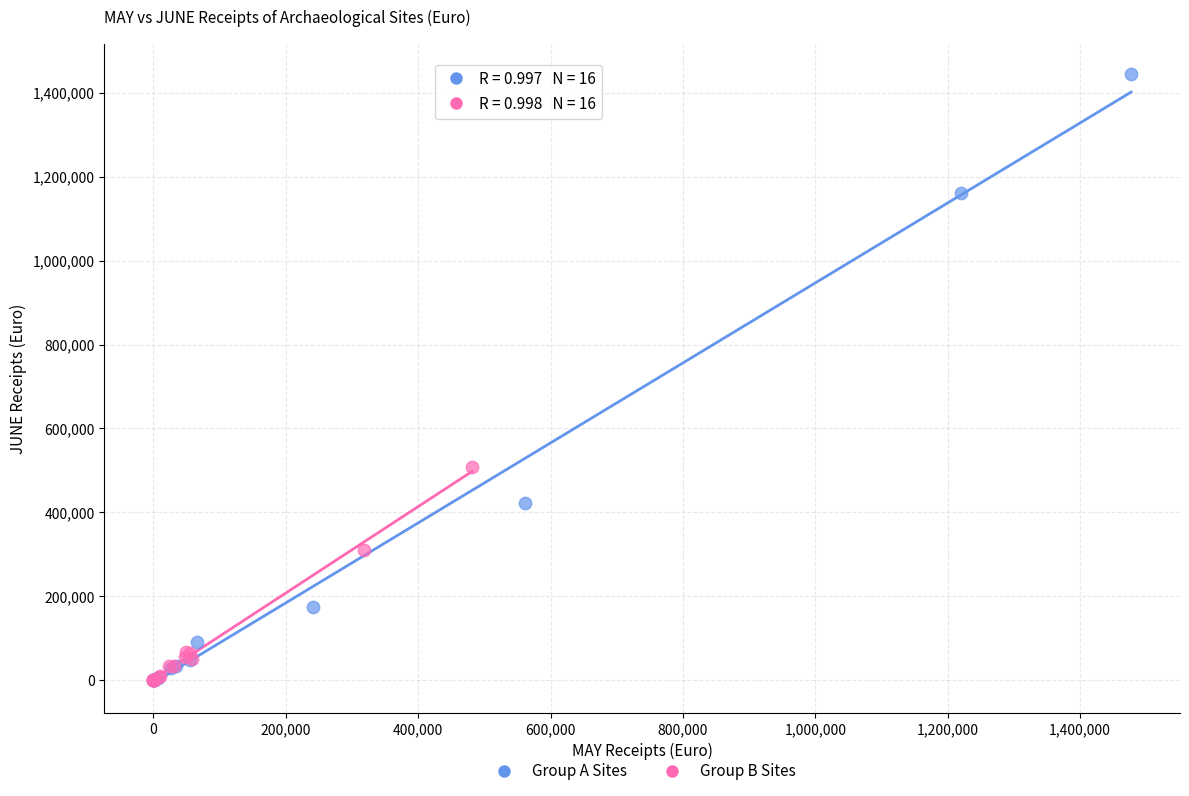

Which series contains the highest Y value?

Group A Sites